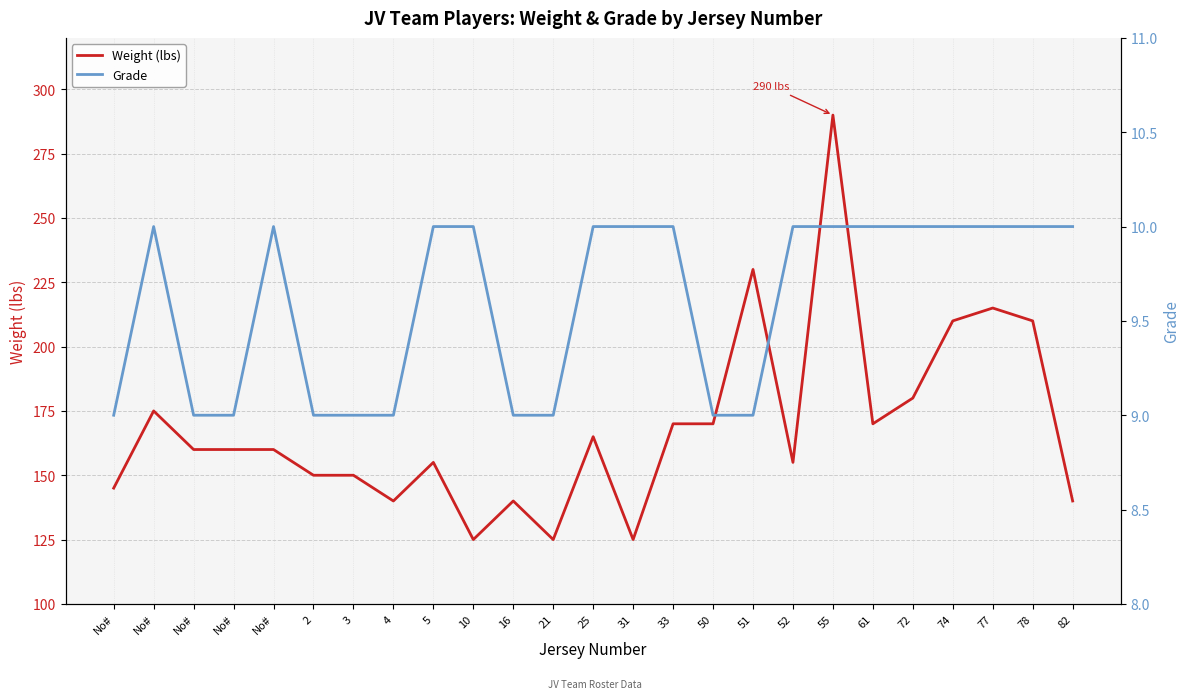

True or false: Grade has more than 0 points higher than both neighbors.

True